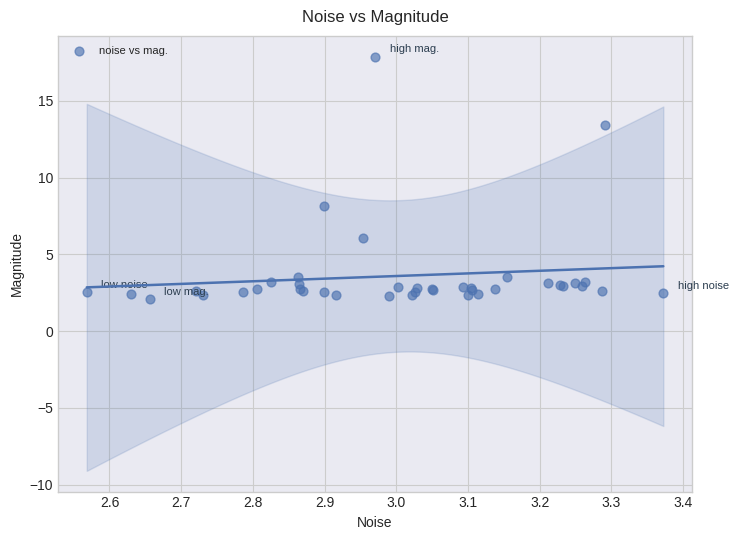

What Y value in the scatter plot is closest to 9?

8.1